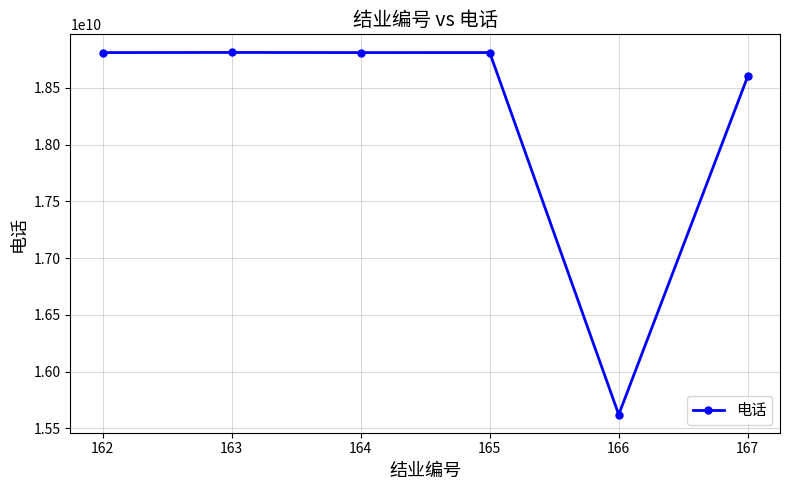

Is it true that the value at 162 is 5370147560?

False